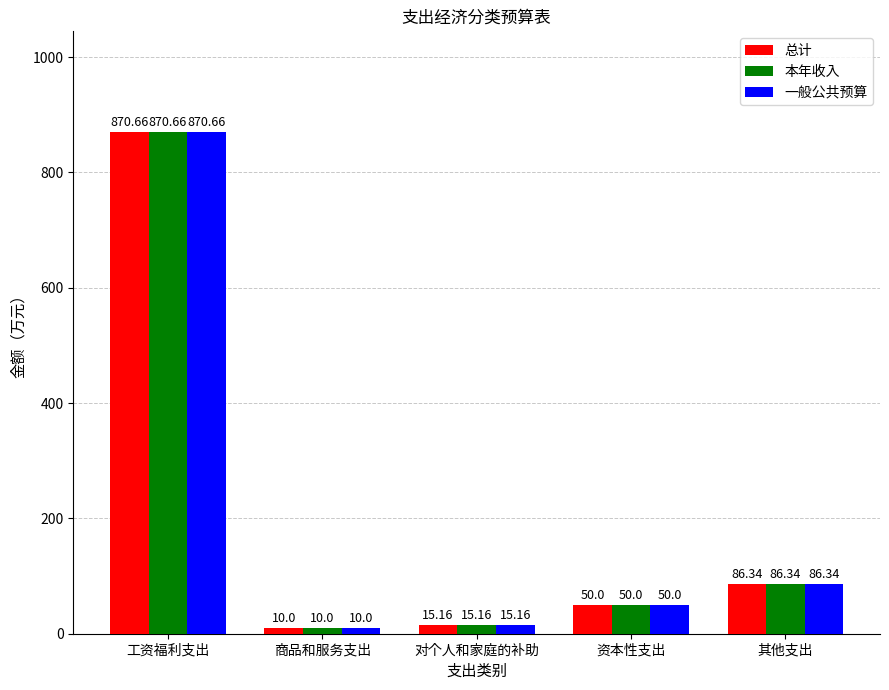

List the labels in order of 一般公共预算 value, largest first.

工资福利支出, 其他支出, 资本性支出, 对个人和家庭的补助, 商品和服务支出